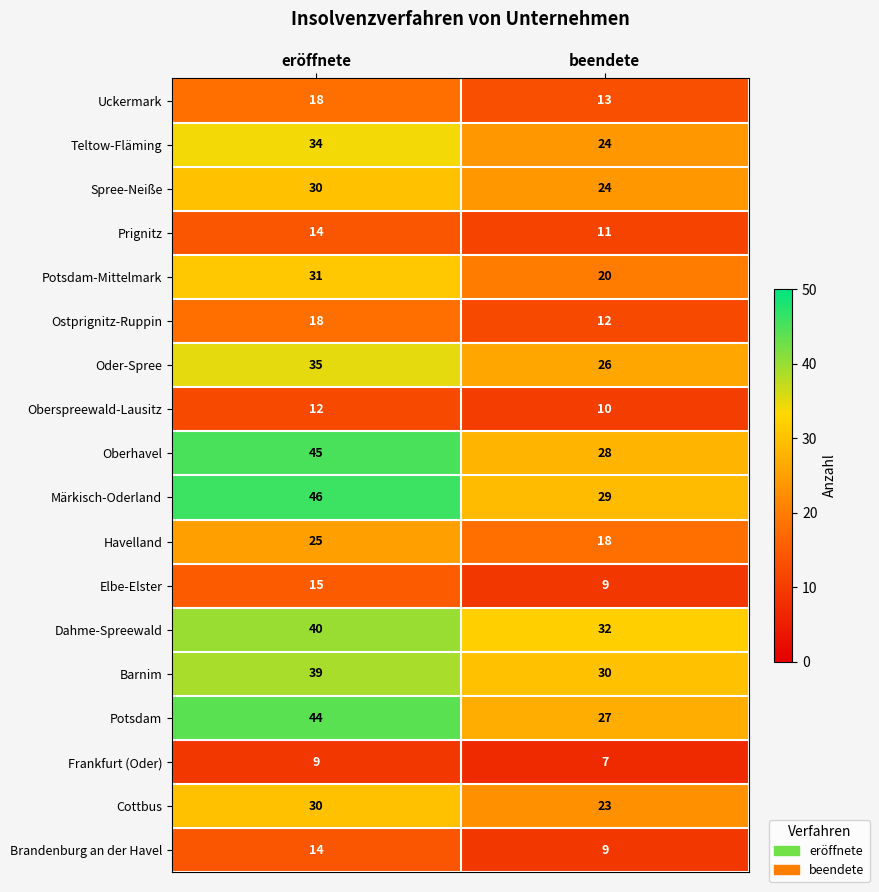

How many series are shown in this chart?

18